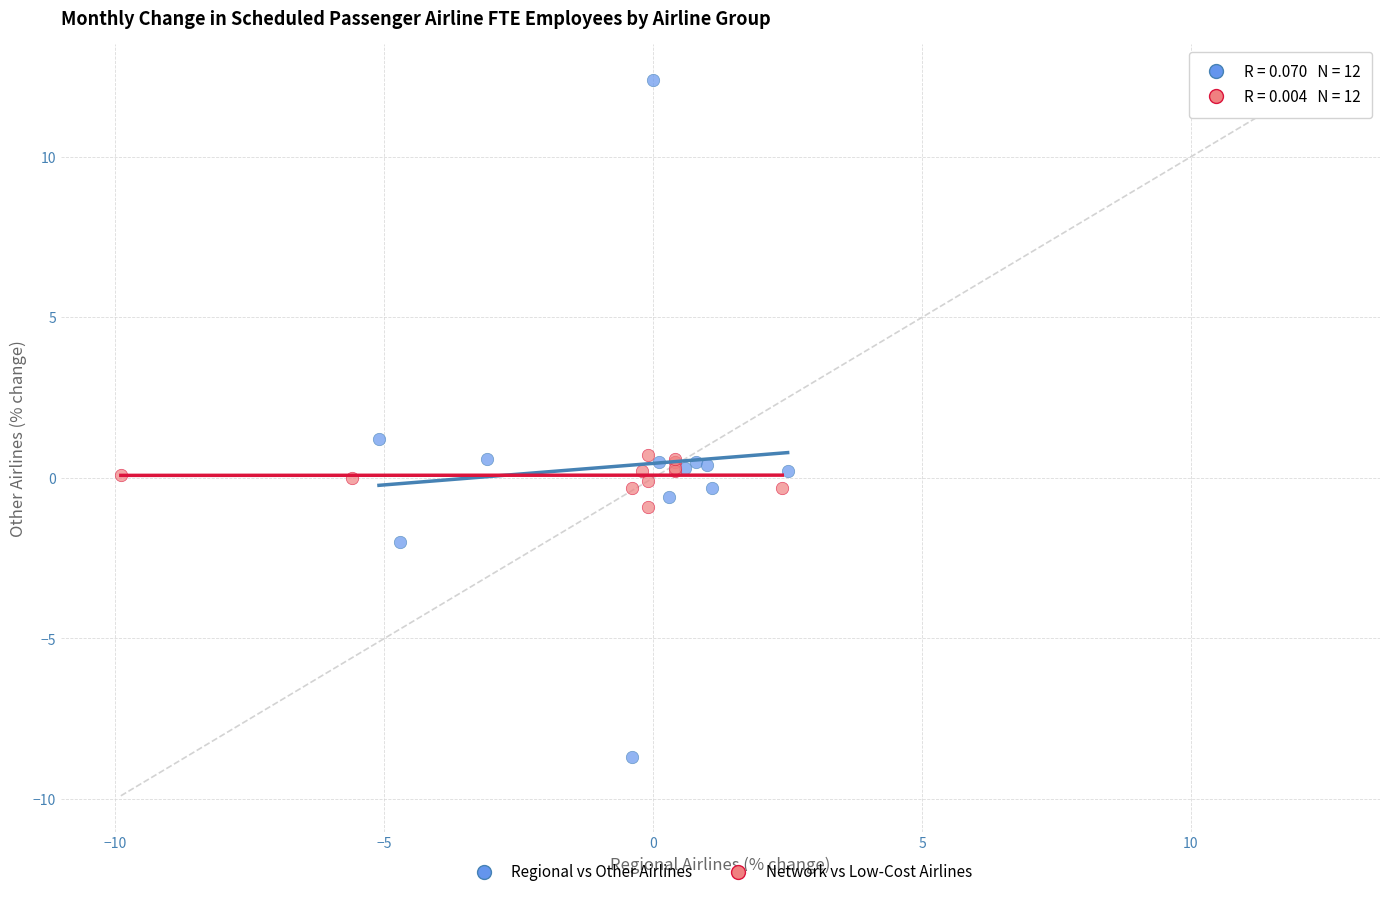

Which series contains the lowest Y value?

Regional vs Other Airlines